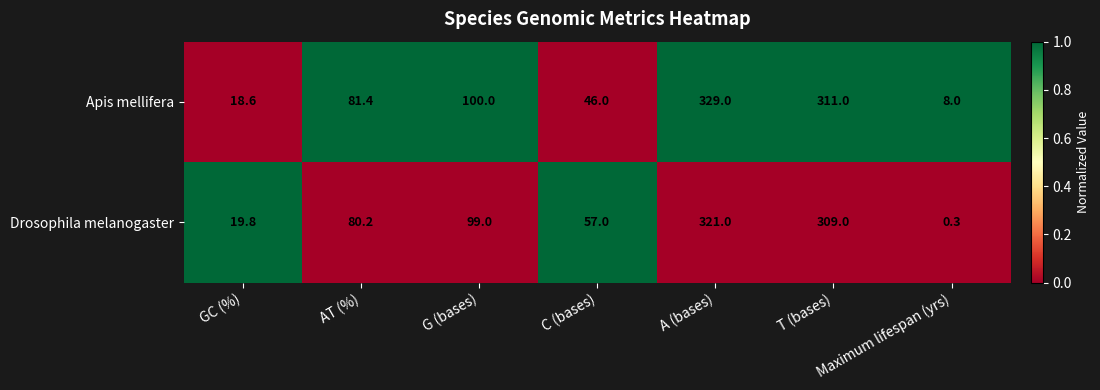

What is the greatest value displayed?

329.0